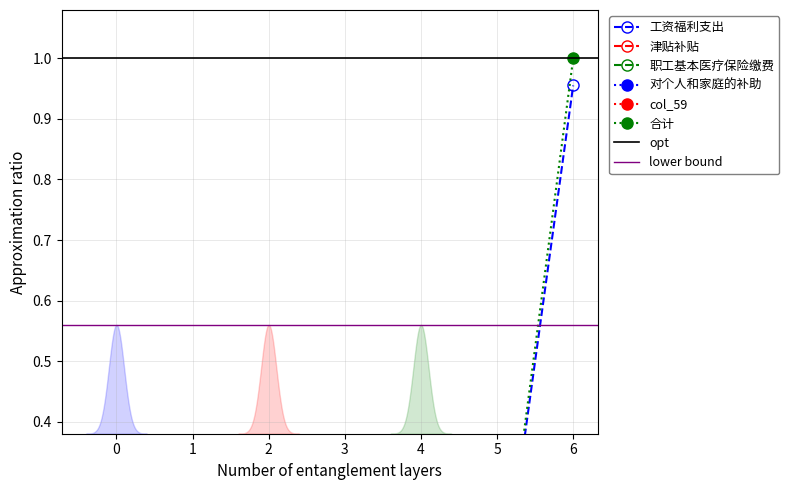

What are all the series names shown in the legend?

工资福利支出, 津贴补贴, 职工基本医疗保险缴费, 对个人和家庭的补助, col_59, 合计